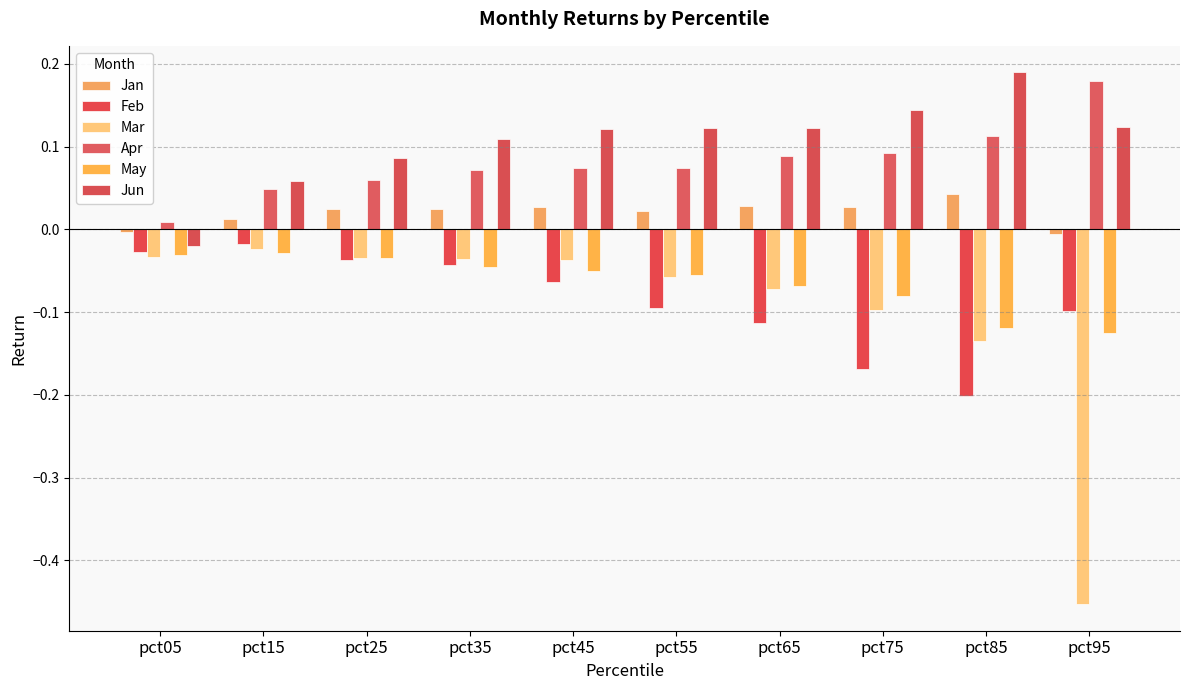

Rank the series by their maximum value, from lowest to highest.

May, Mar, Feb, Jan, Apr, Jun